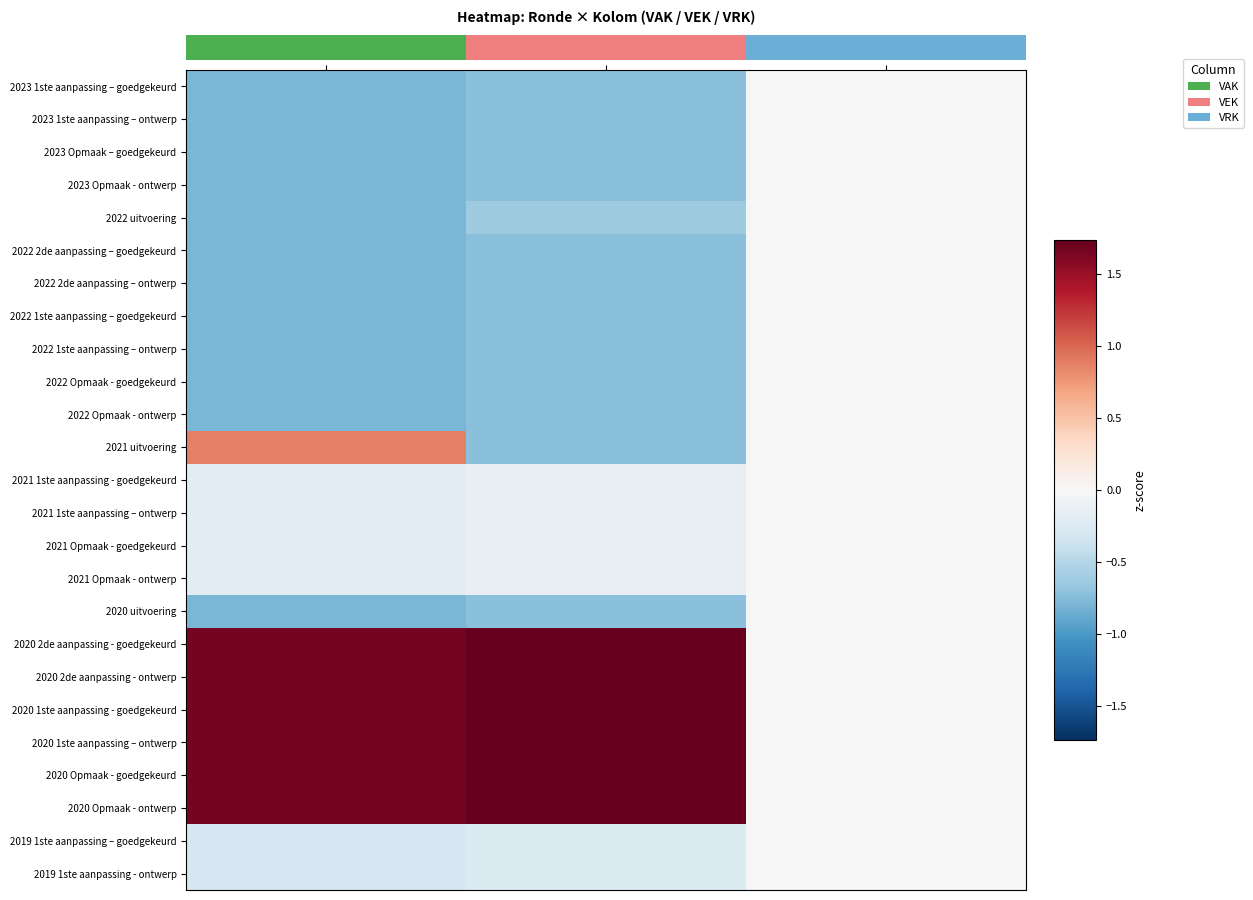

Count the number of data series in this chart.

25